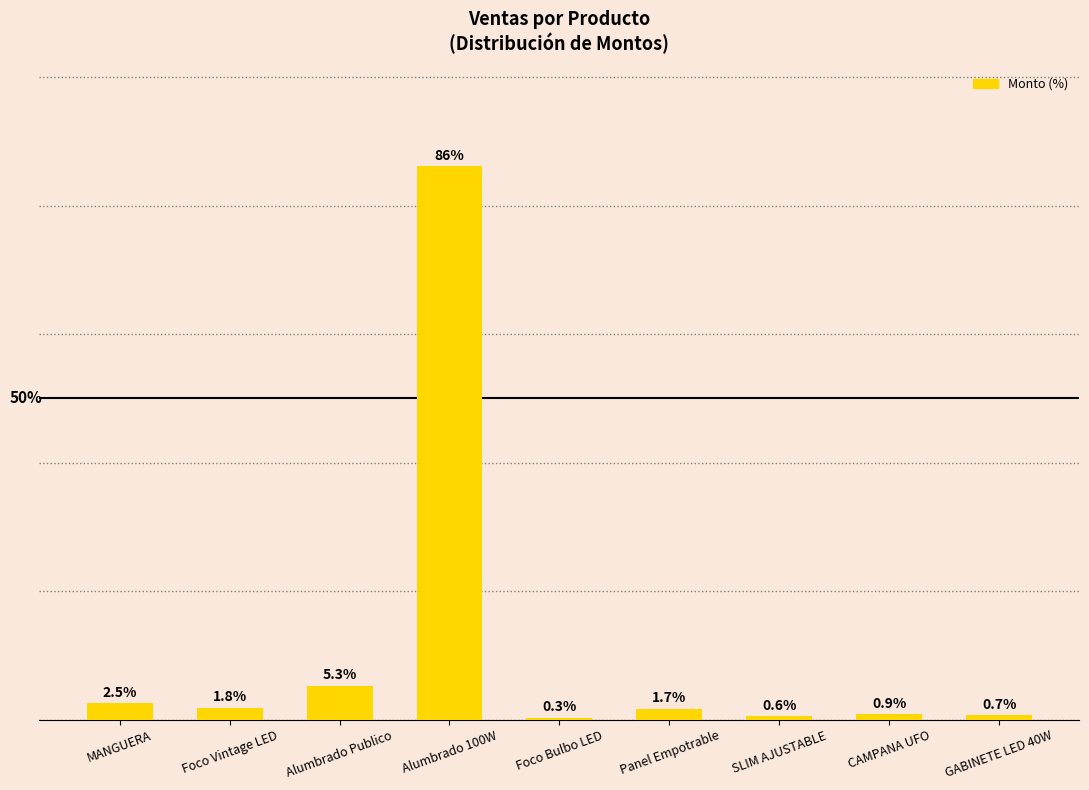

What is the label of the 1st bar from the right?

GABINETE LED 40W